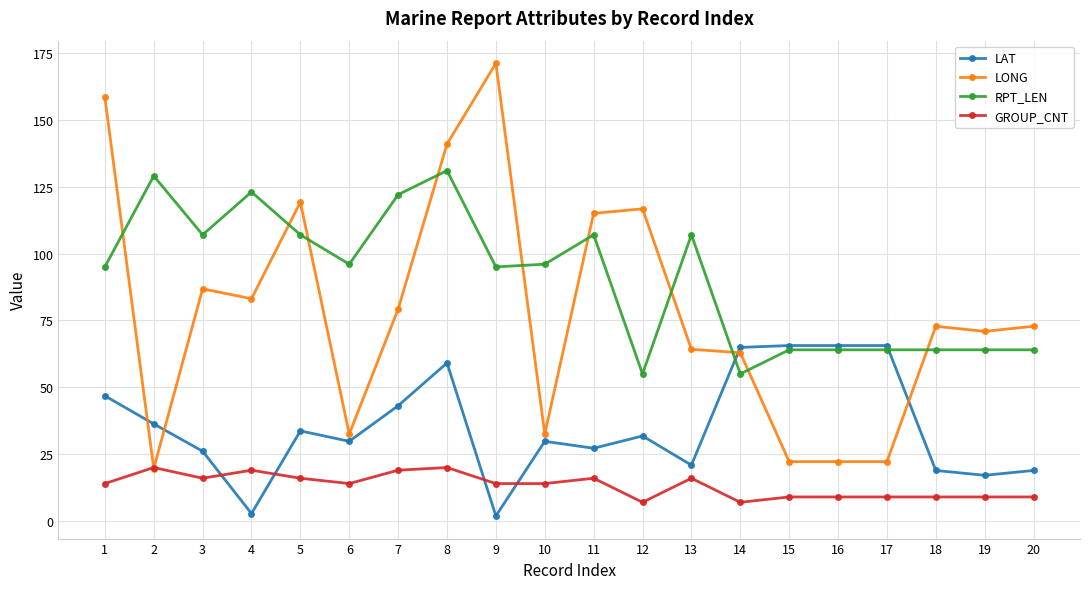

How many times do GROUP_CNT and LAT cross each other?

4